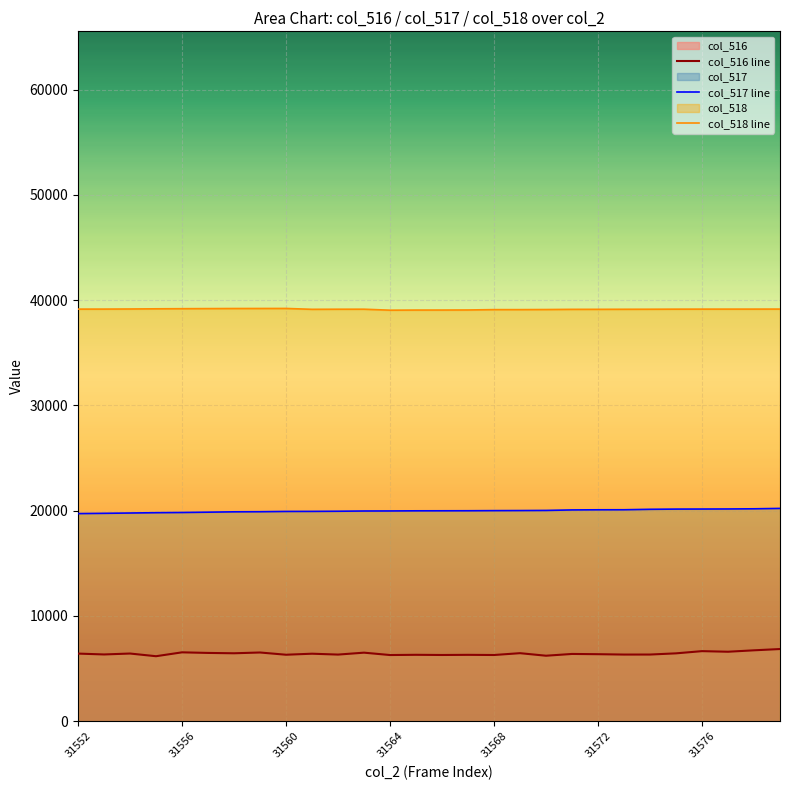

The value of col_518 line at 31564 is 39047. True or false?

True